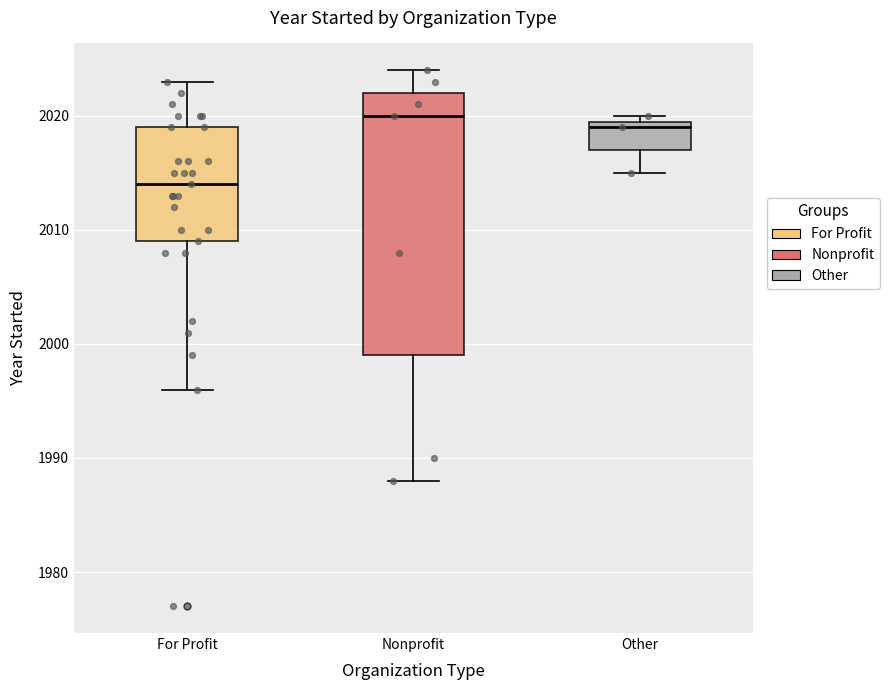

Reading left to right, transcribe this box plot: for each box, give where its median line is, the range the box spans, and where its two whiskers end, as read against the y-axis. The values are not printed on the chart, so give them approximately, as read against the axis.

For Profit: median 2014, box 2009 to 2019, whiskers 1996 to 2023
Nonprofit: median 2020, box 1999 to 2022, whiskers 1988 to 2024
Other: median 2019, box 2017 to 2020, whiskers 2015 to 2020 (just above the box's upper edge)